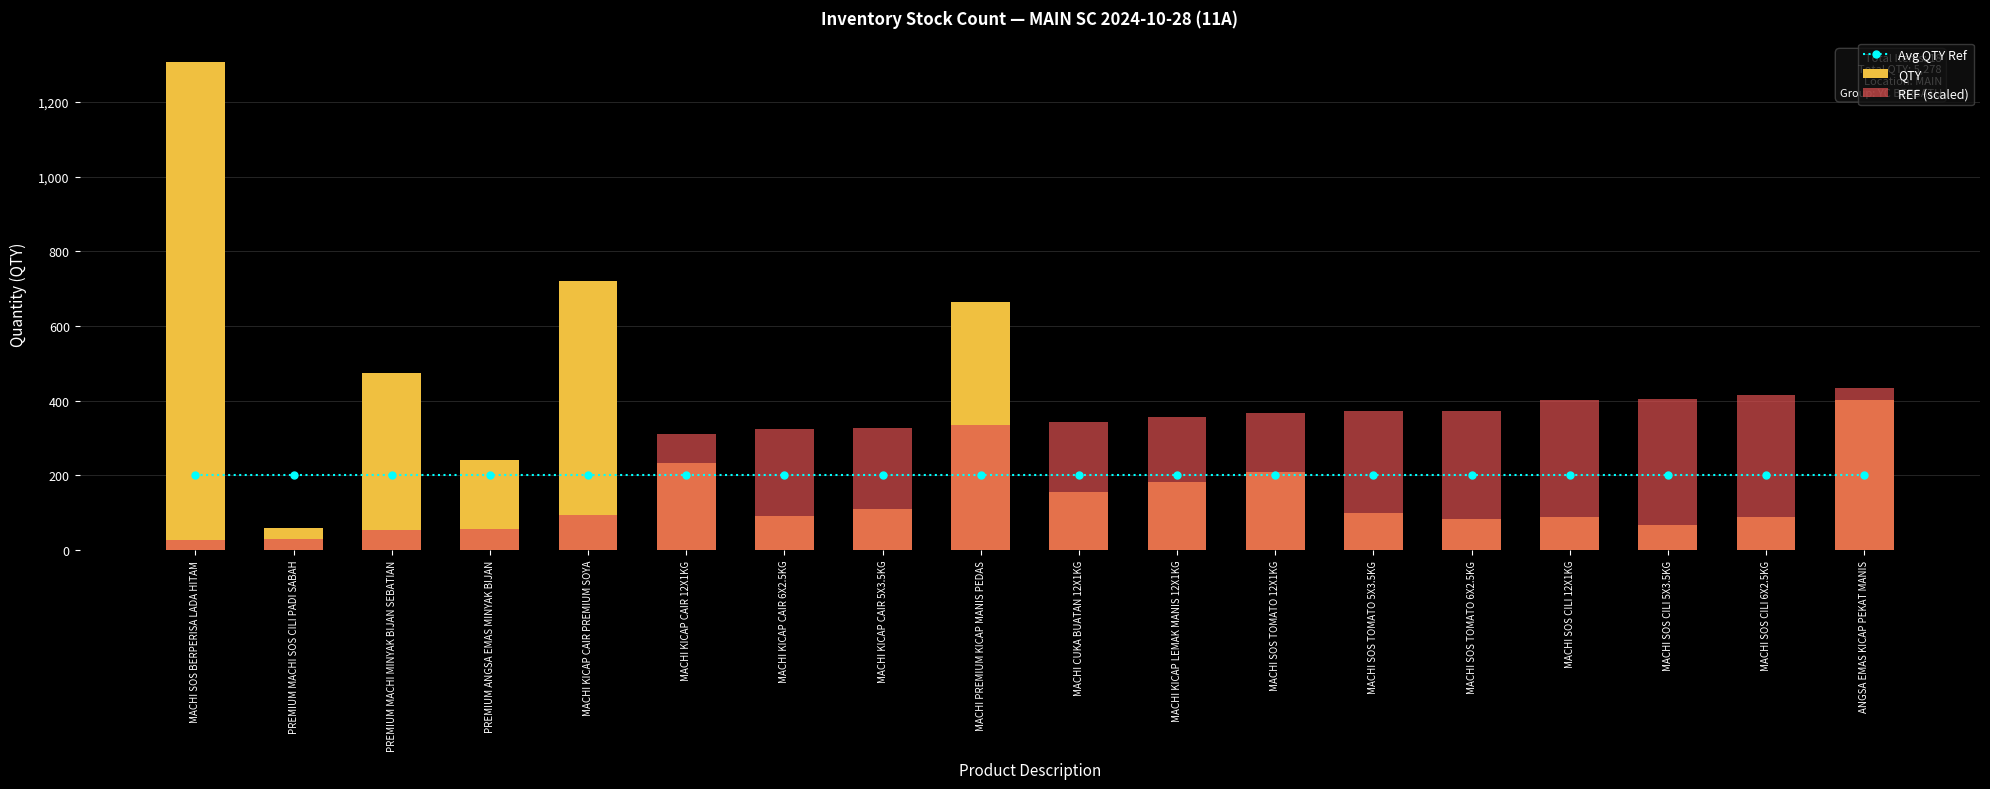

The value of Avg QTY Ref at ANGSA EMAS KICAP PEKAT MANIS is 128.7. True or false?

False